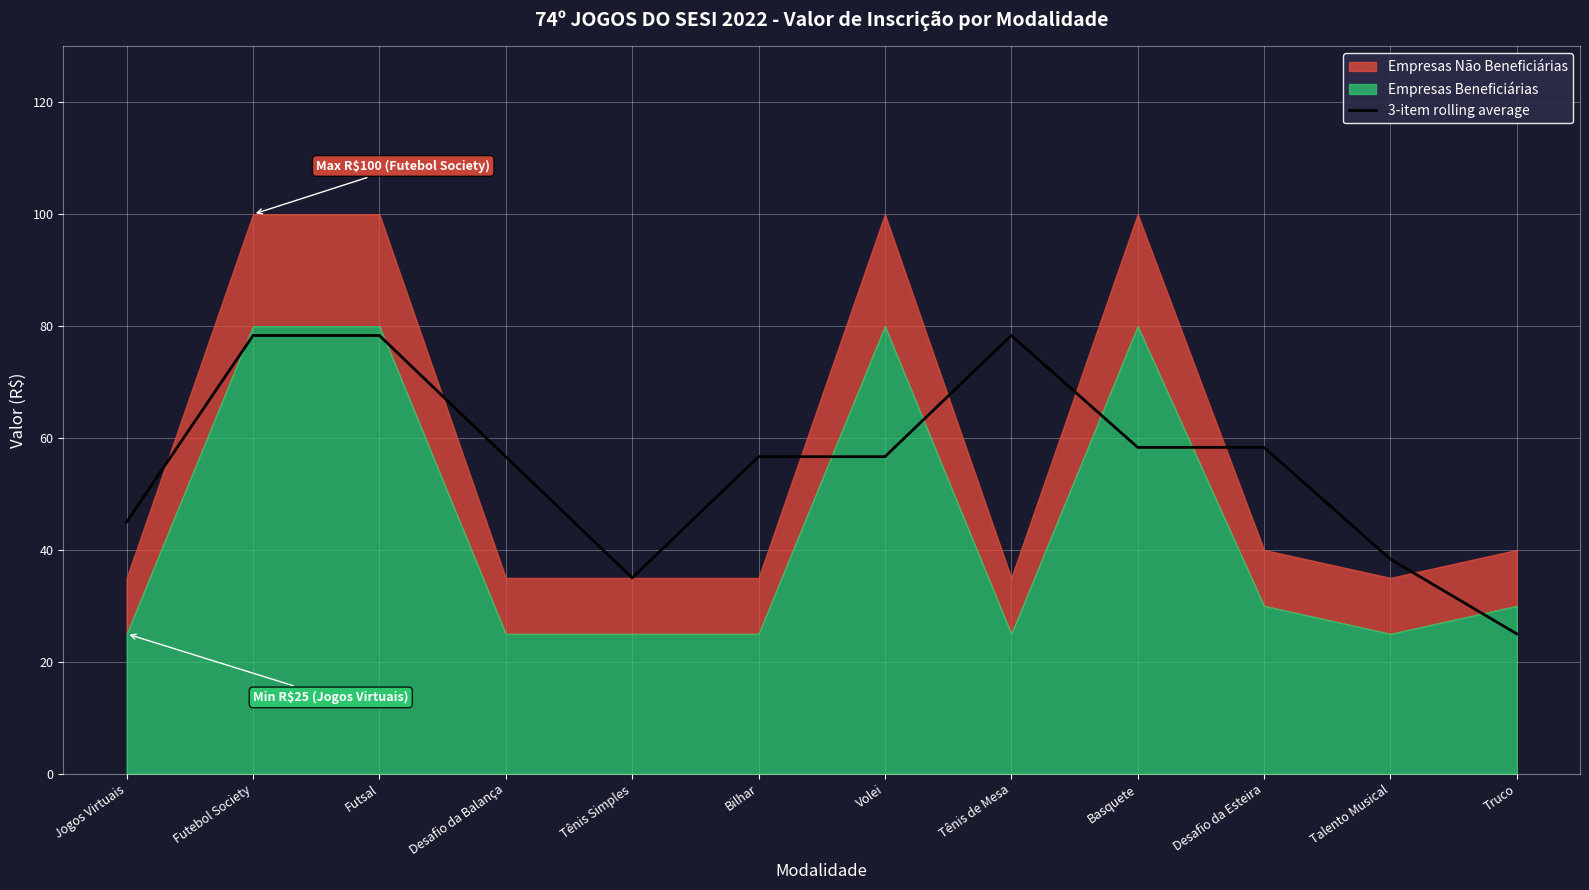

What is the minimum value shown in the chart?

25.0